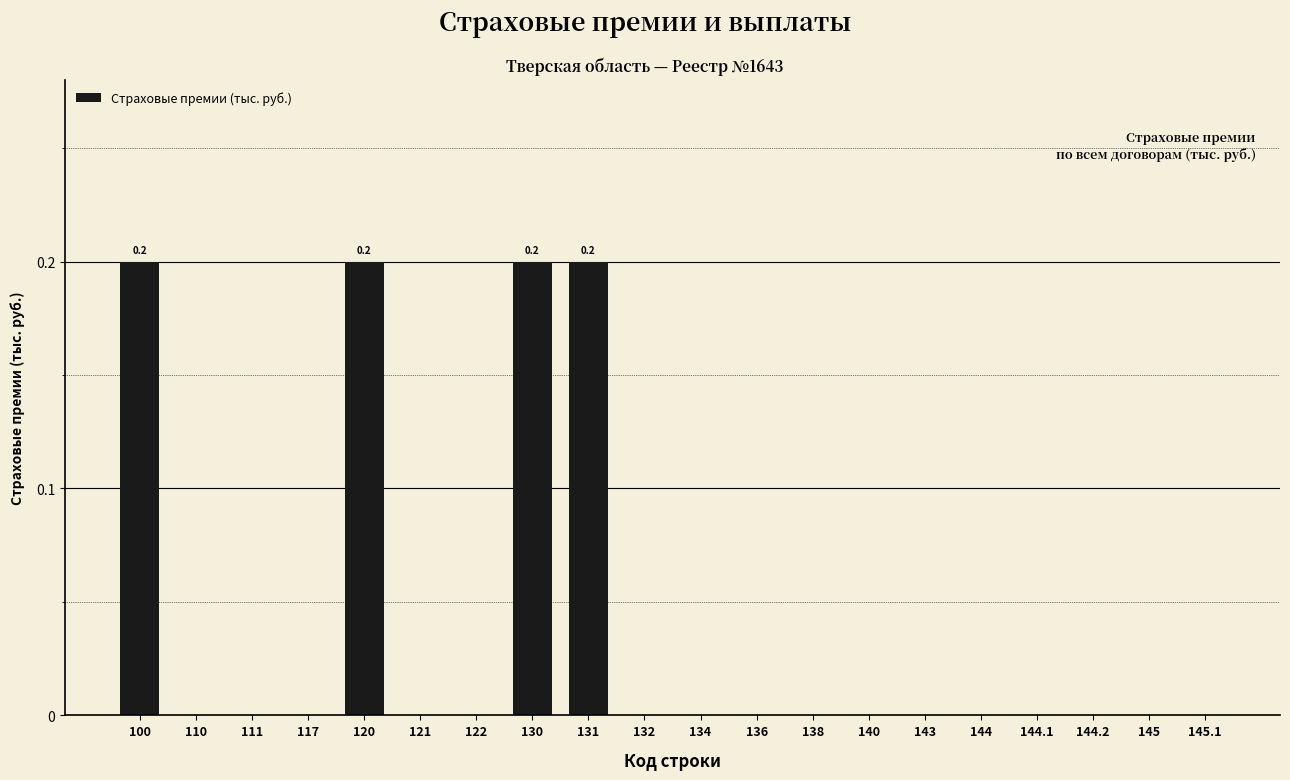

Reading left to right, transcribe all the data shown in this chart.

100=0.2	110=0.0	111=0.0	117=0.0	120=0.2	121=0.0	122=0.0	130=0.2	131=0.2	132=0.0	134=0.0	136=0.0	138=0.0	140=0.0	143=0.0	144=0.0	144.1=0.0	144.2=0.0	145=0.0	145.1=0.0